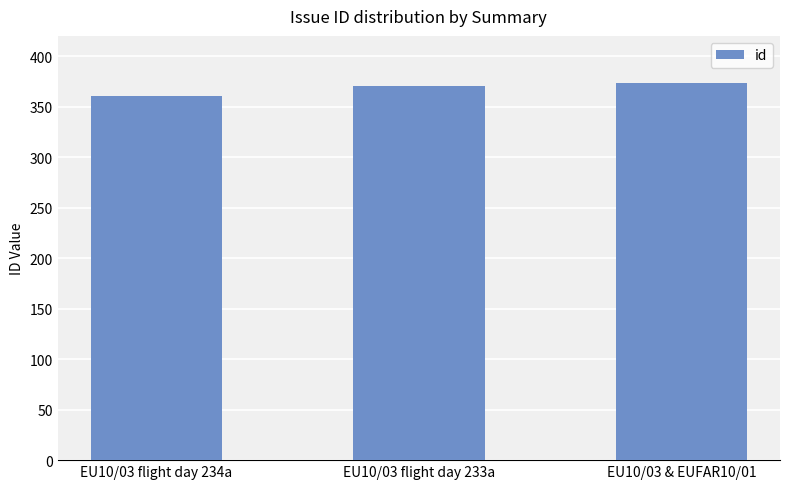

What value does the data have at EU10/03 flight day 234a, to the nearest 10?

360